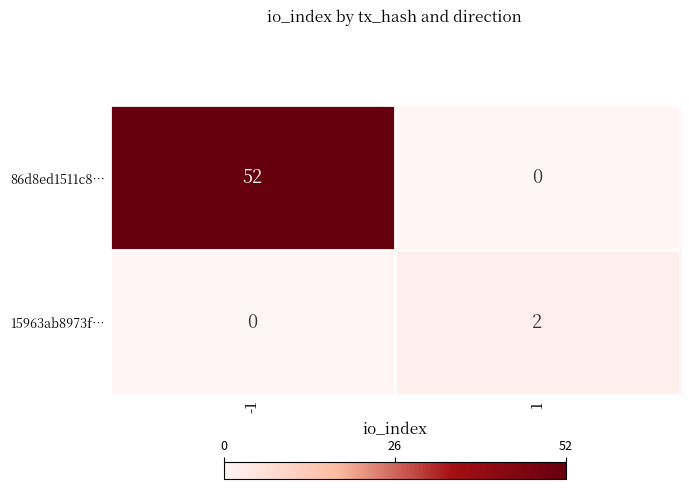

Which series changed the most between -1 and 1?

86d8ed1511c8…